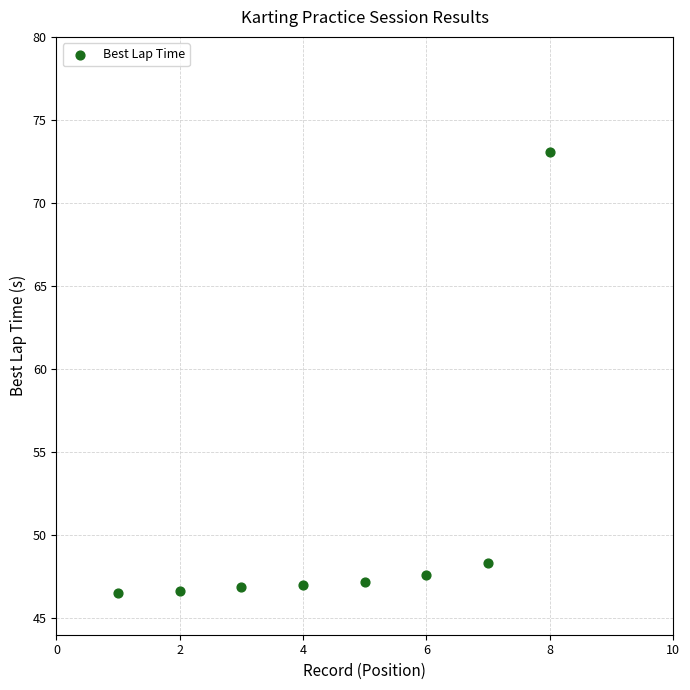

What is the average Y value?

50.4